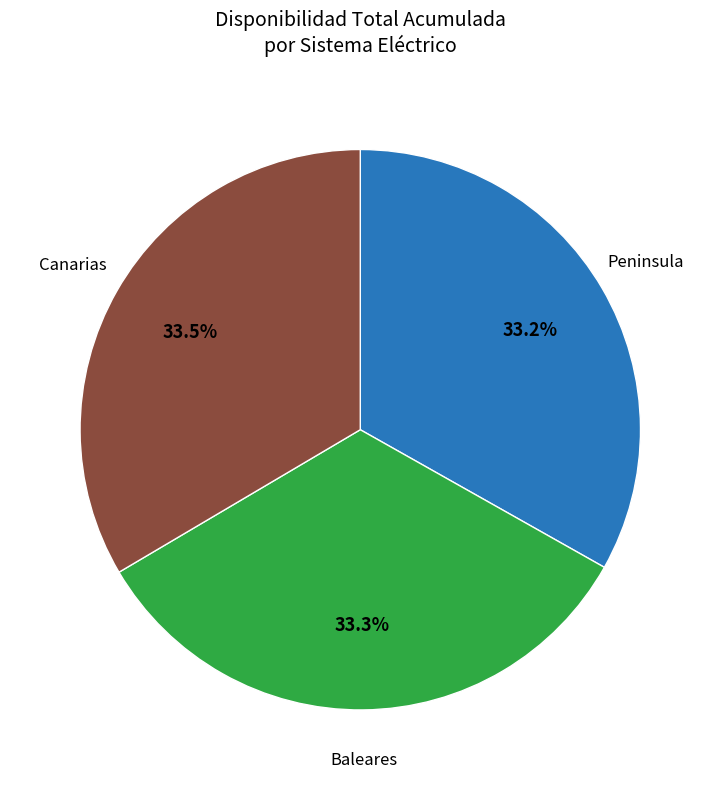

Is there any slice that represents more than half of the pie?

No